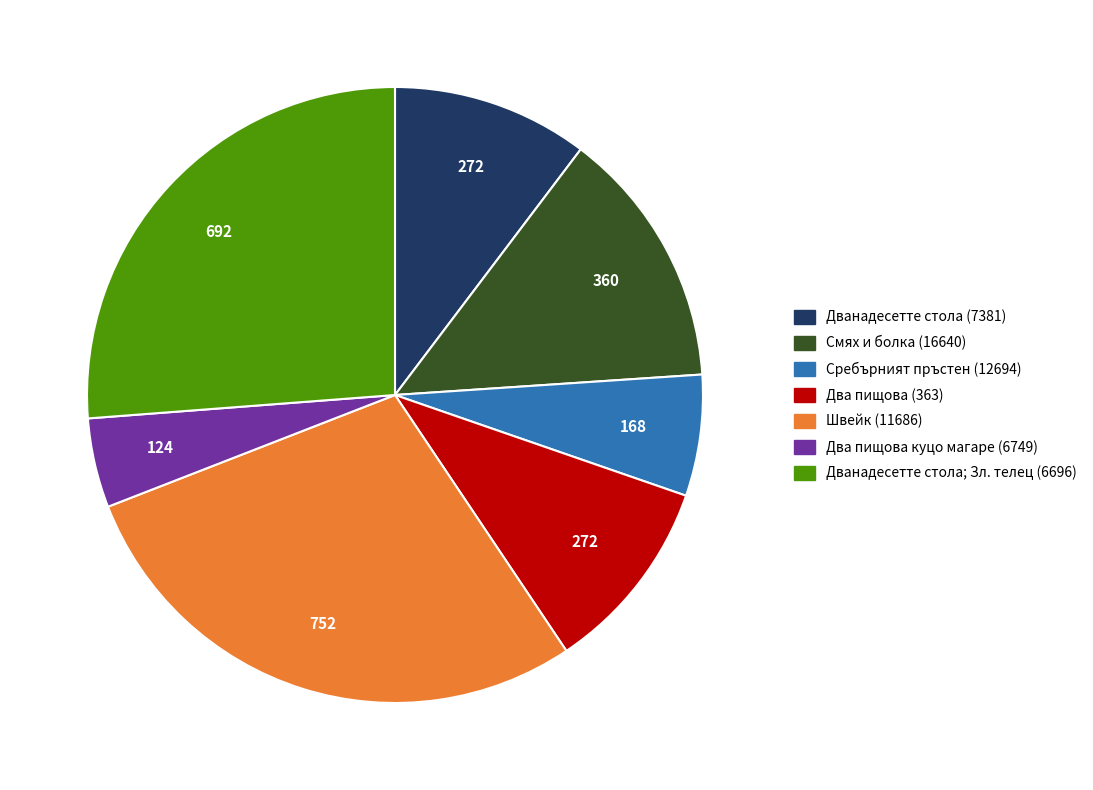

Is there any slice that represents more than half of the pie?

No